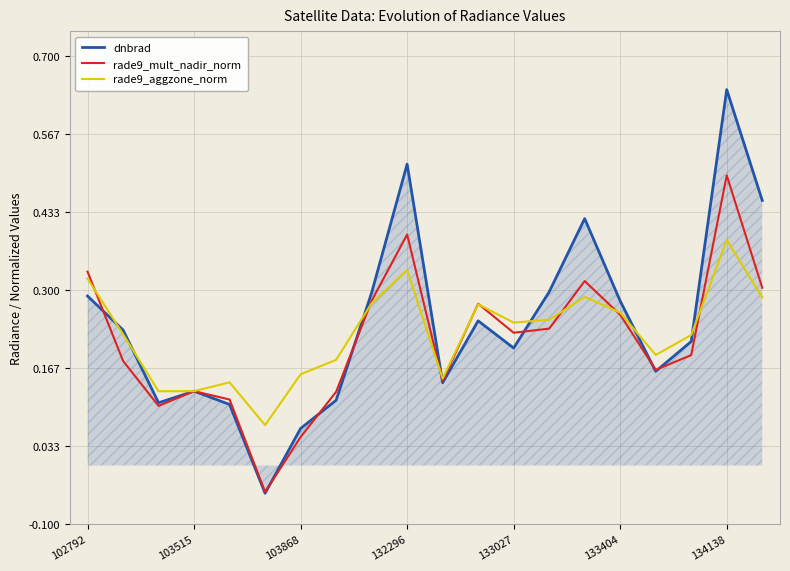

Which series has the largest range (max minus min)?

dnbrad